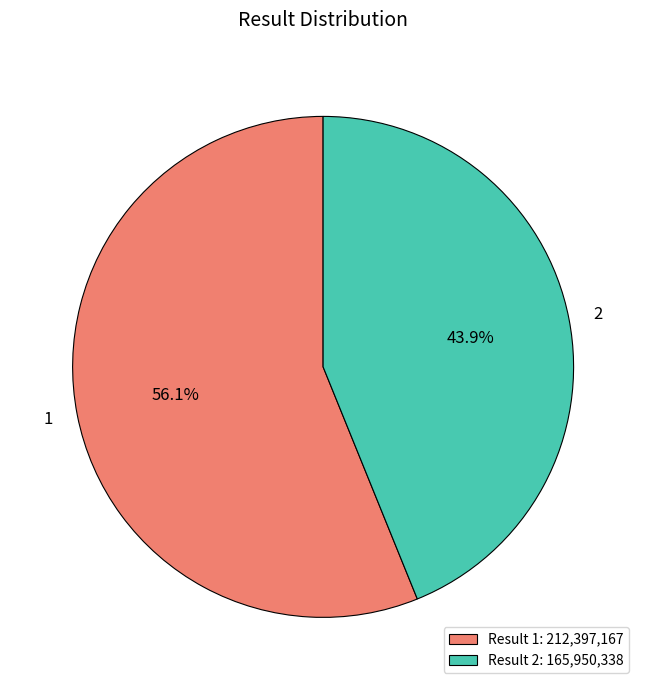

To the nearest percent, what is the combined percentage of 1 and 2?

100%